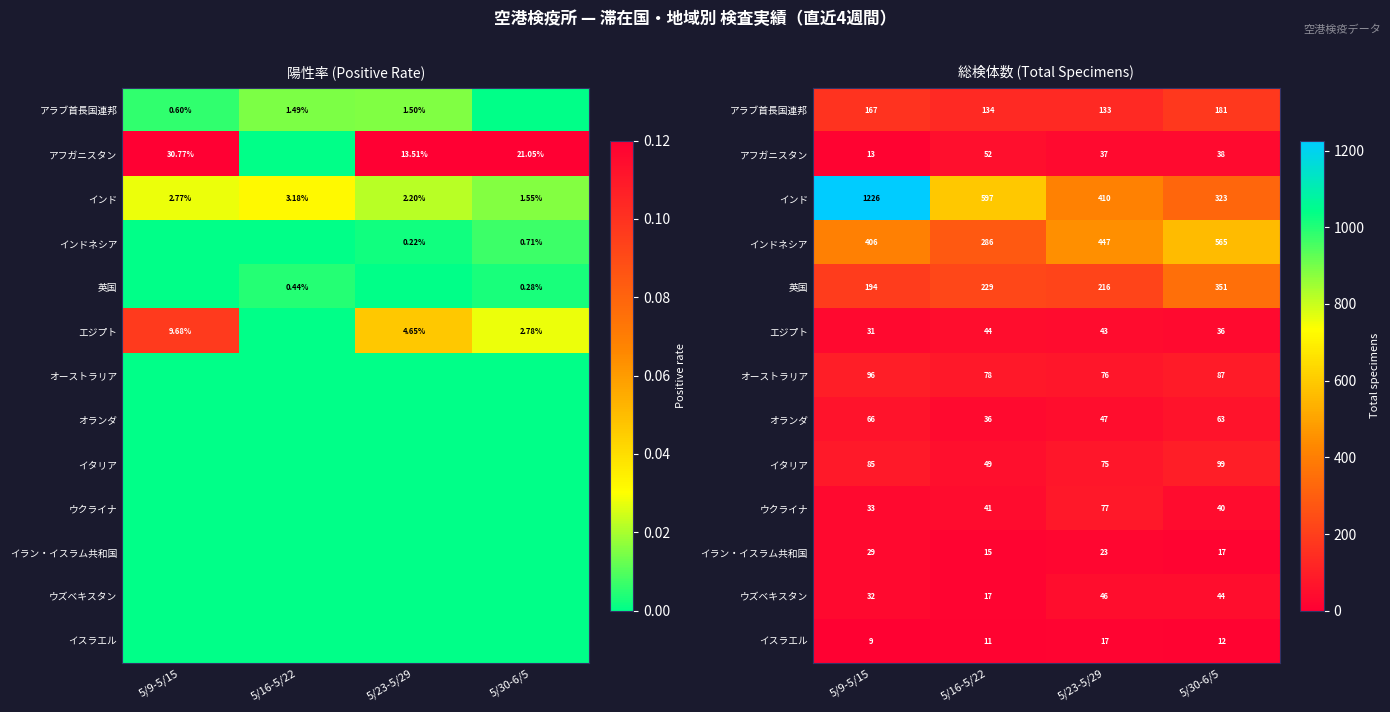

True or false: アフガニスタン has a value of 25 at 5/23-5/29.

False